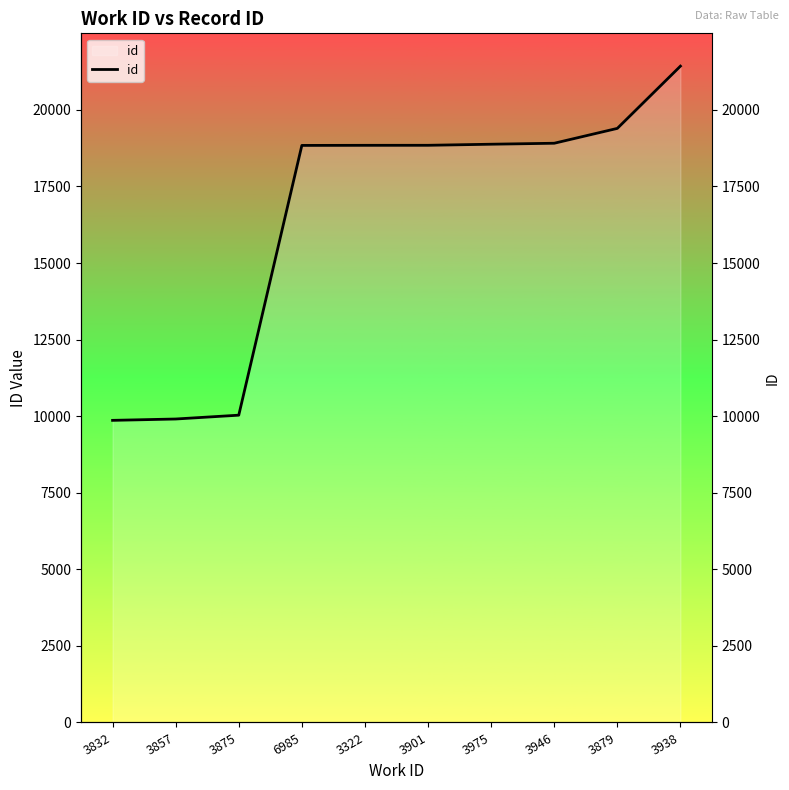

Reading right to left, extract all data points from this chart.

3938=21427	3879=19395	3946=18910	3975=18878	3901=18843	3322=18842	6985=18839	3875=10032	3857=9907	3832=9863